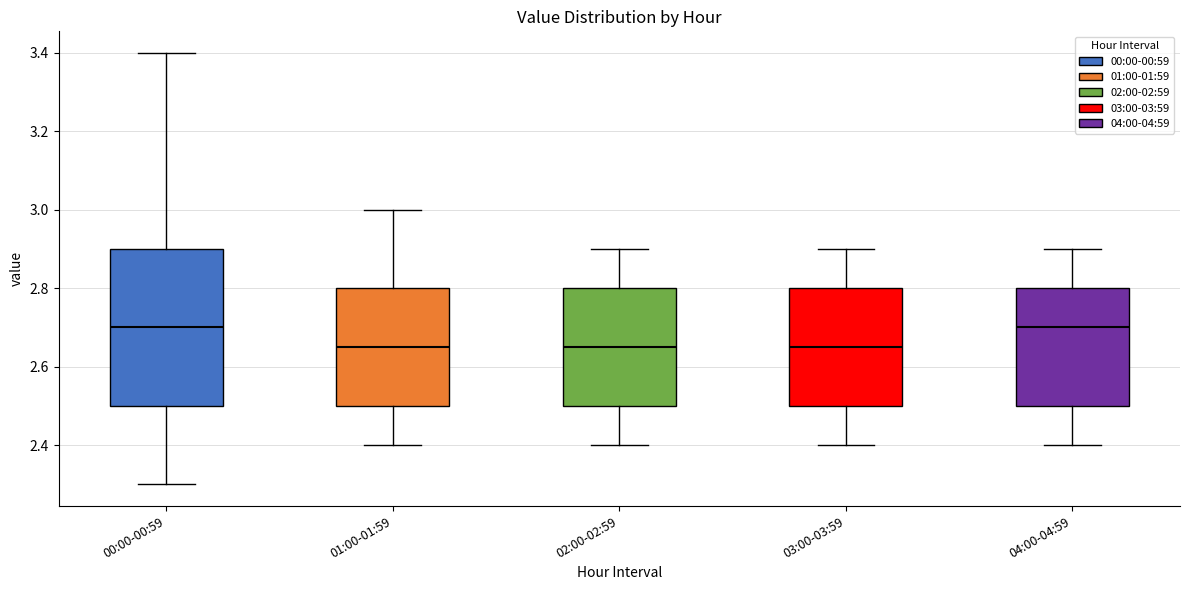

Which box is the tallest, from its lower edge to its upper edge?

00:00-00:59